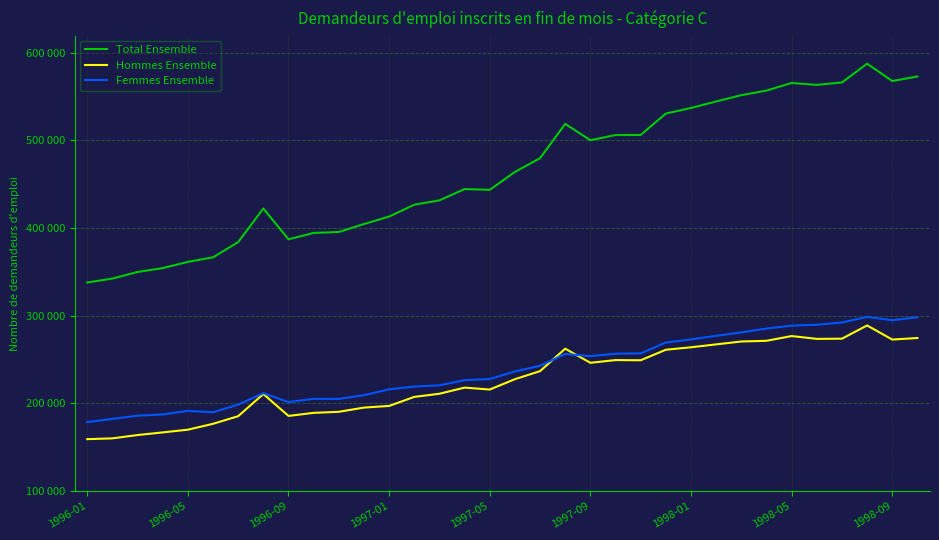

True or false: Hommes Ensemble has more than 0 points higher than both neighbors.

True